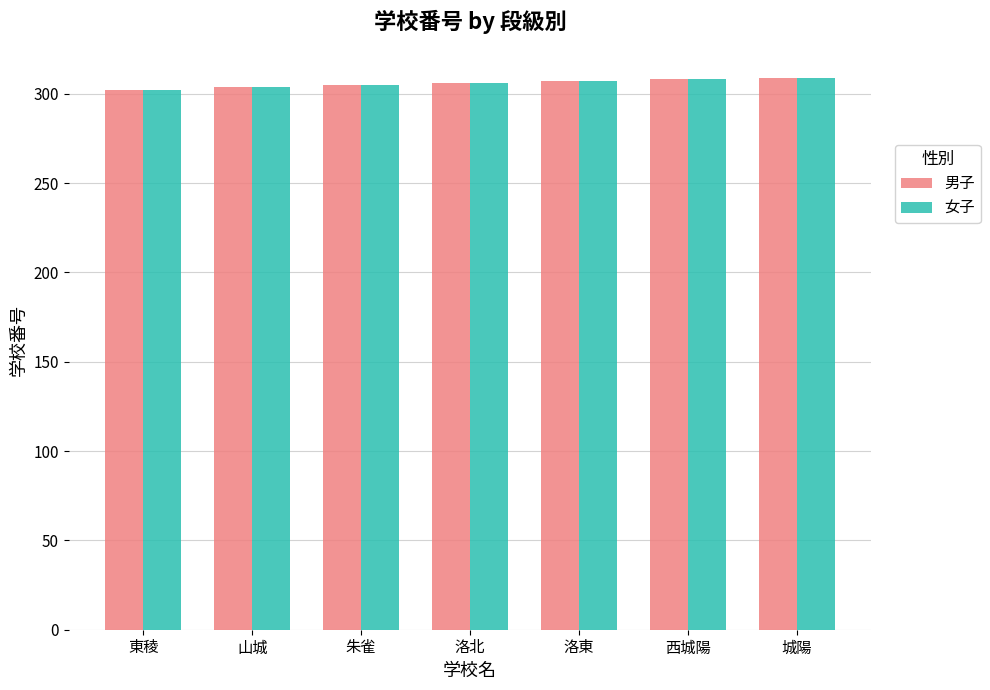

What is the sum of the 女子 values at 山城 and 洛北?

610